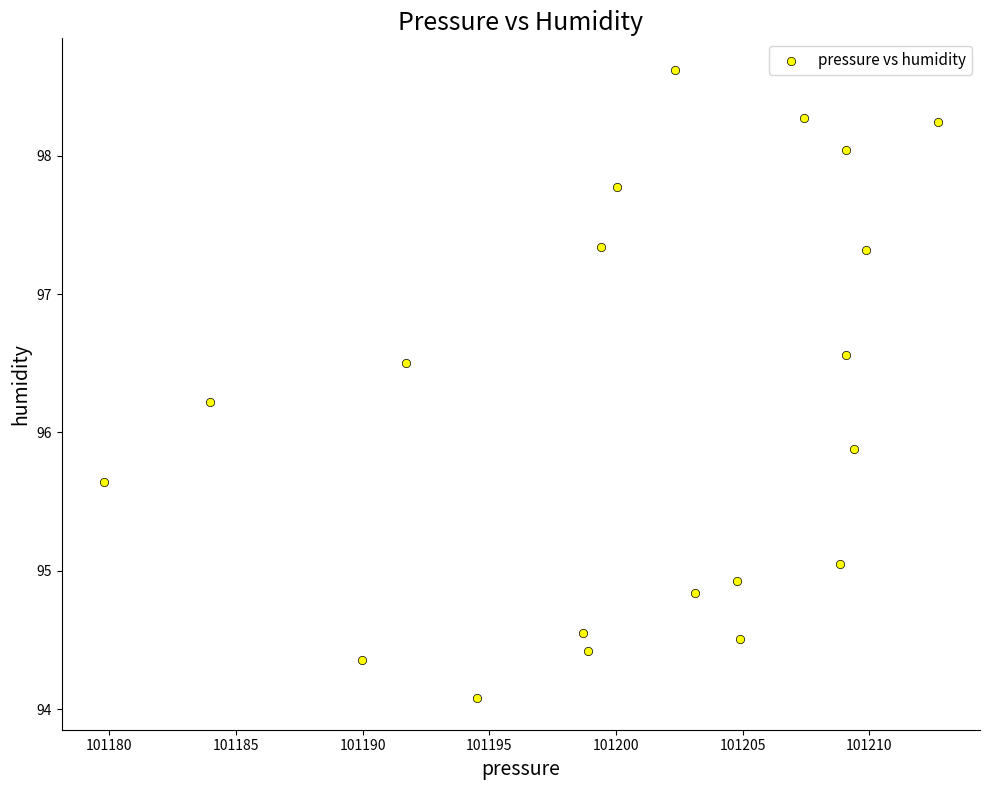

What Y value in the scatter plot is closest to 96?

95.9